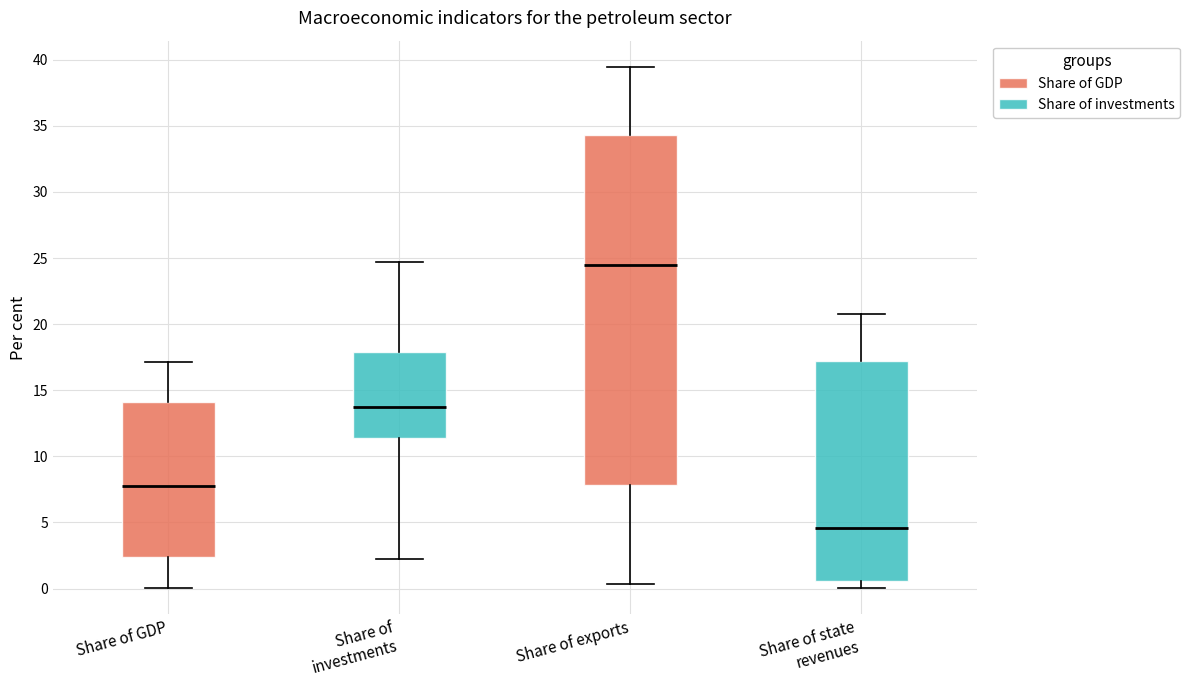

Reading left to right, read every box against the y-axis: the position of its median line, the range the box covers, and the ends of its whiskers. The values are not printed on the chart, so give them approximately, as read against the axis.

Share of GDP: median 8.0, box 2.5 to 14.0, whiskers 0.0 to 17.0
Share of investments: median 14.0, box 11.5 to 18.0, whiskers 2.0 to 24.5
Share of exports: median 24.5, box 8.0 to 34.5, whiskers 0.5 to 39.5
Share of state revenues: median 4.5, box 0.5 to 17.0, whiskers 0.0 to 20.5